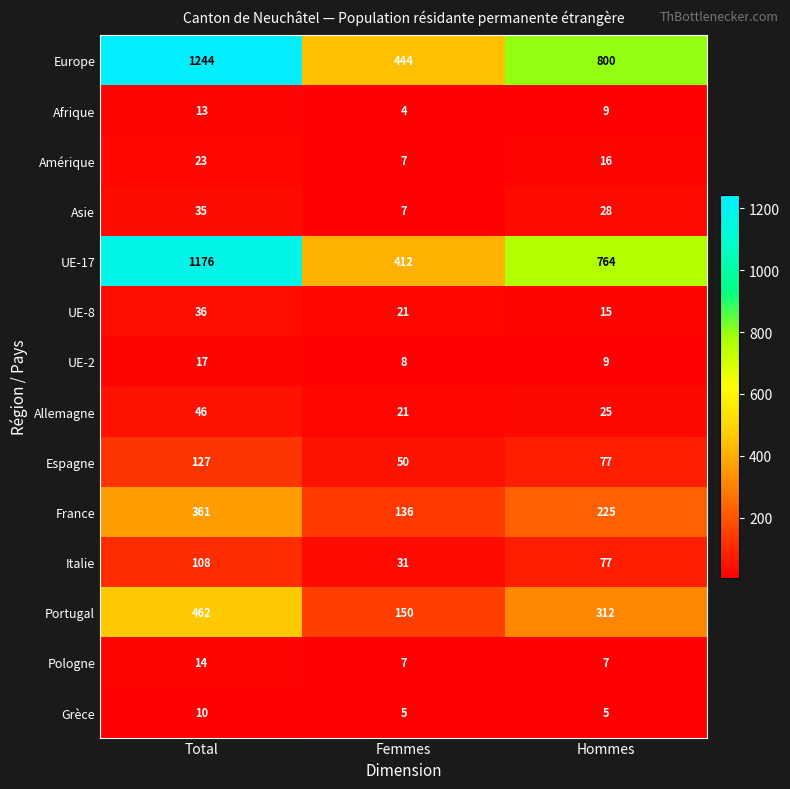

Which series has the widest spread of values?

Europe